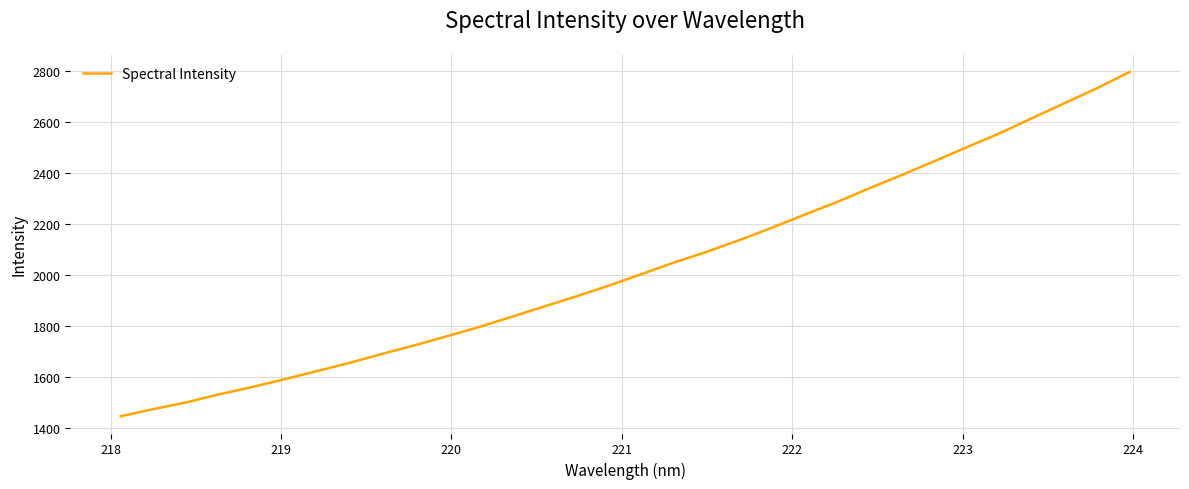

True or false: there are more than 0 points higher than both neighbors.

False